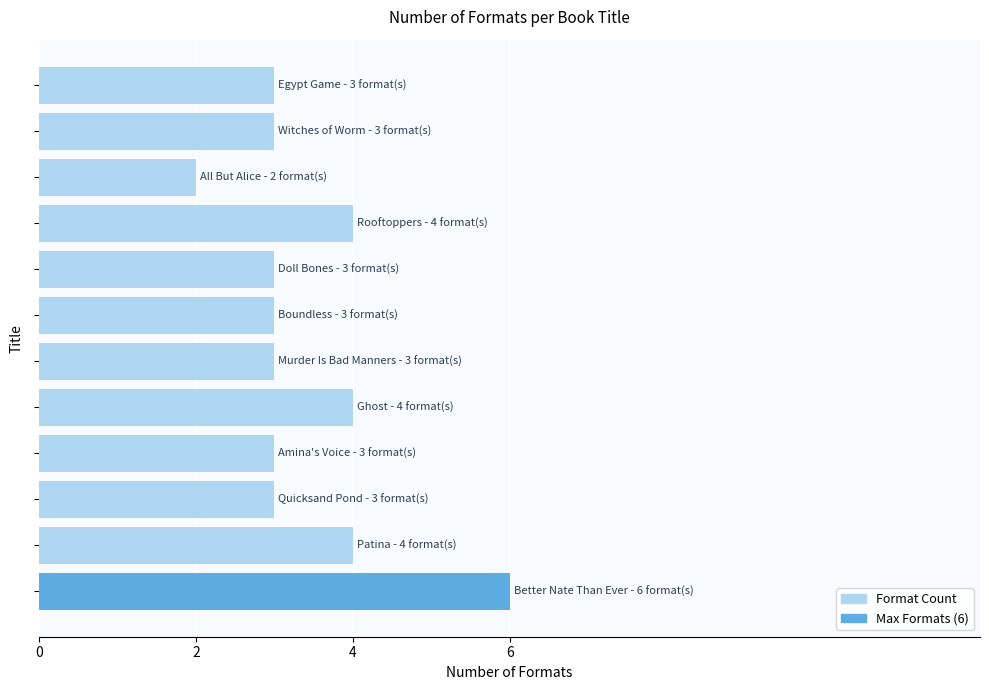

What is the sum of all values?

41